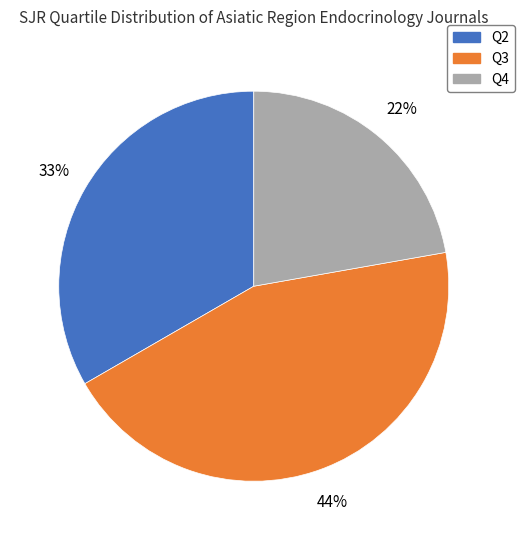

How many segments does this pie chart have?

3